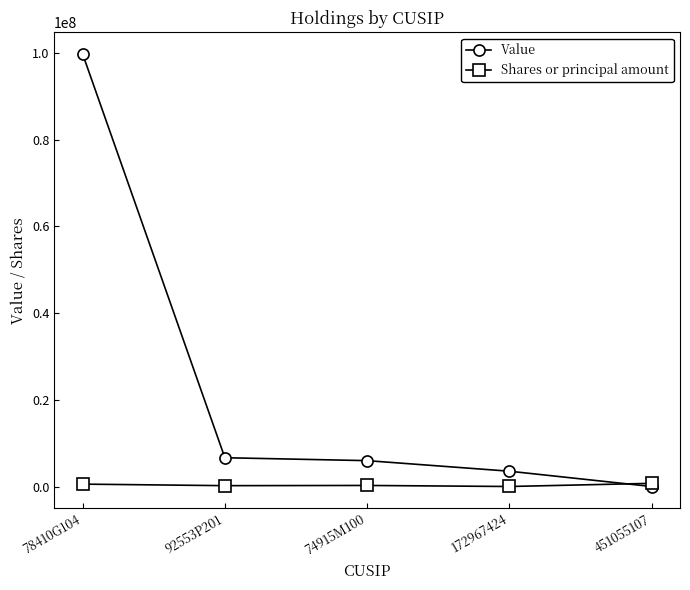

What is the maximum value shown in the chart?

99716000